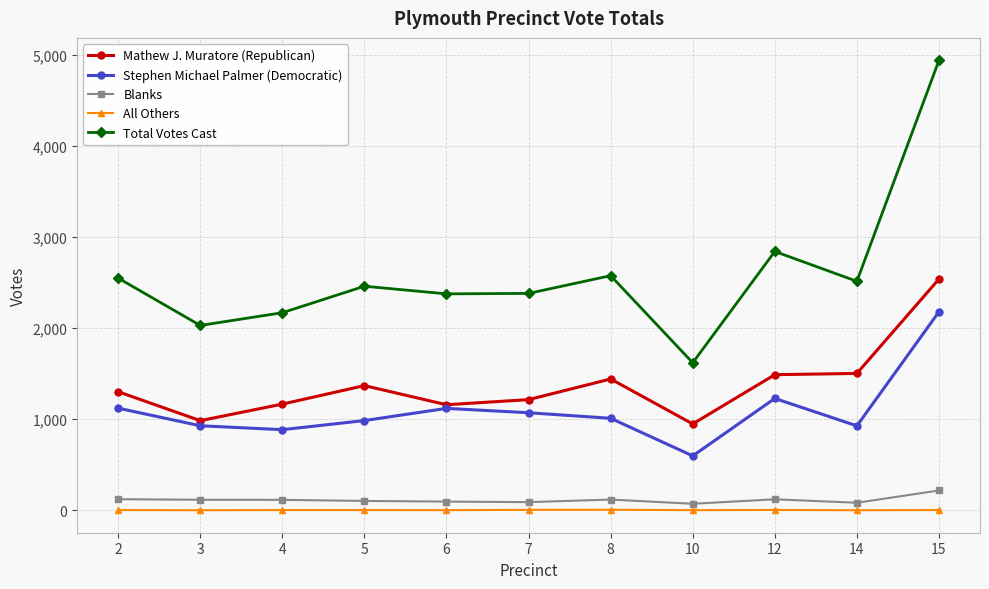

Count the number of categories in the chart.

11